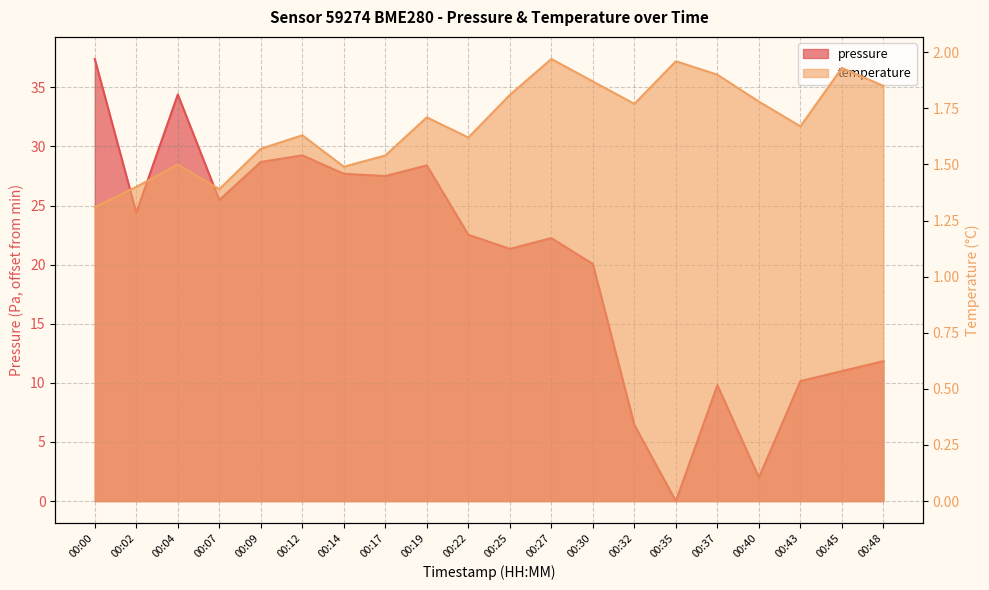

What is the difference between the maximum and minimum values in the temperature series?

0.7